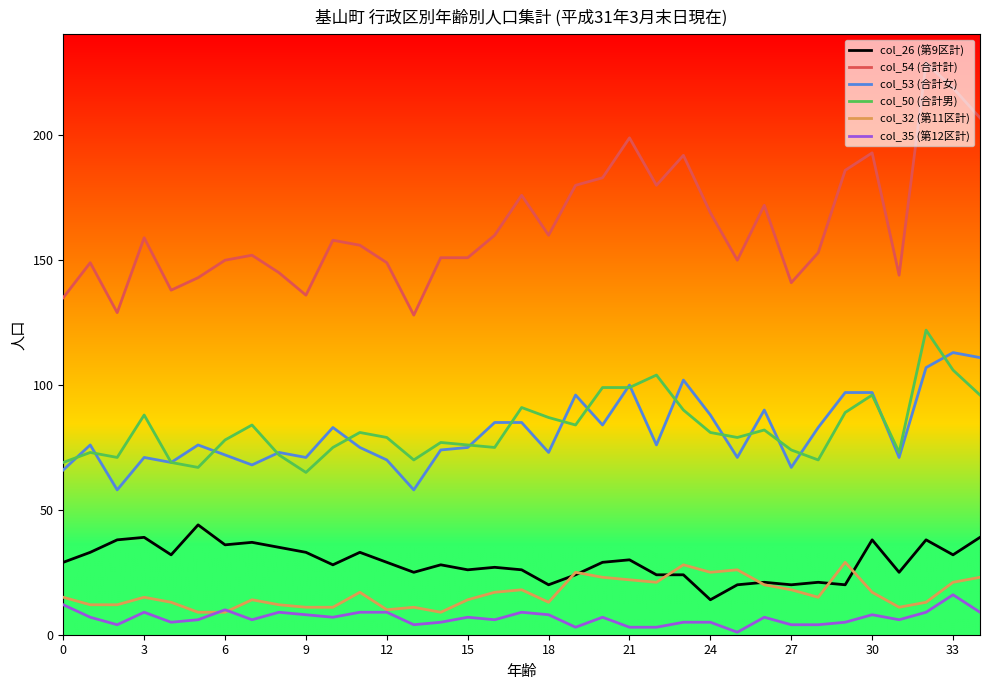

Which series has the largest total across all categories?

col_54 (合計計)